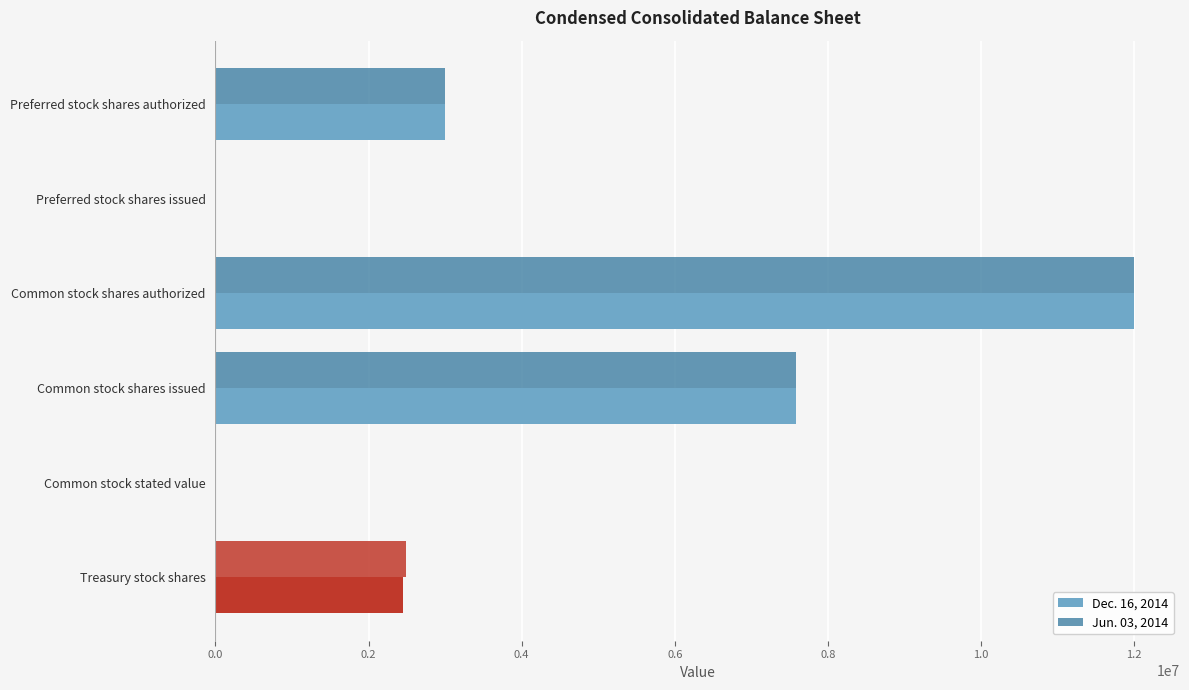

What is the sum of all Jun. 03, 2014 values?

25074517